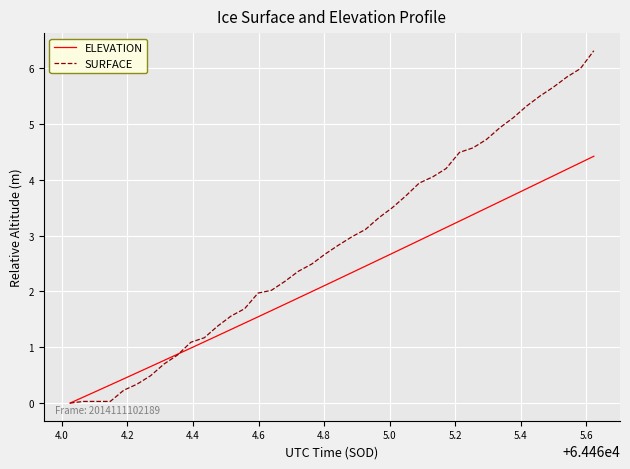

Which series has the widest spread of values?

SURFACE